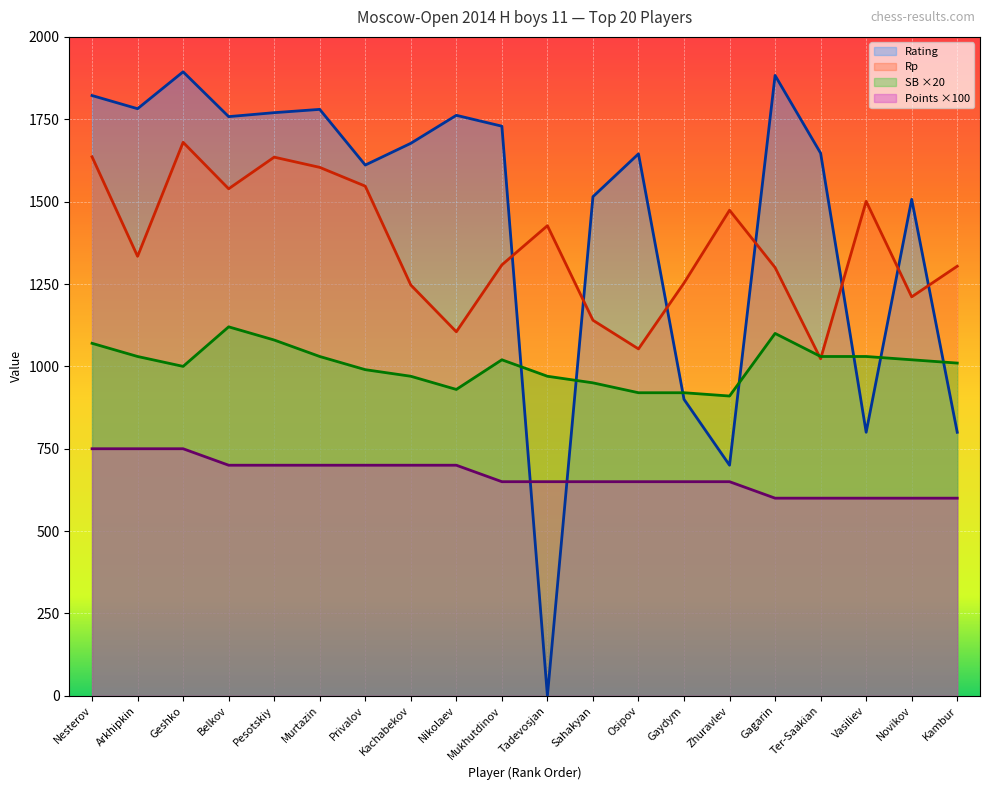

Which category has the highest value across all series?

Geshko